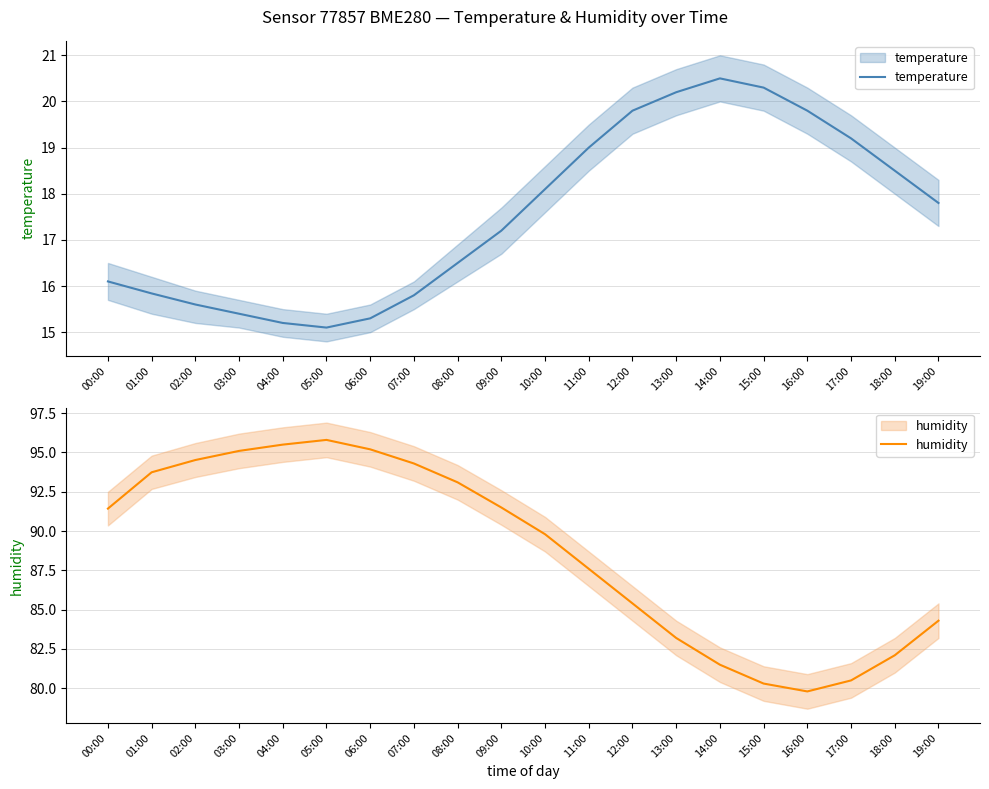

Reading left to right, list all the values displayed in this chart.

temperature: 00:00=16.1	01:00=15.8	02:00=15.6	03:00=15.4	04:00=15.2	05:00=15.1	06:00=15.3	07:00=15.8	08:00=16.5	09:00=17.2	10:00=18.1	11:00=19.0	12:00=19.8	13:00=20.2	14:00=20.5	15:00=20.3	16:00=19.8	17:00=19.2	18:00=18.5	19:00=17.8
humidity: 00:00=91.4	01:00=93.7	02:00=94.5	03:00=95.1	04:00=95.5	05:00=95.8	06:00=95.2	07:00=94.3	08:00=93.1	09:00=91.5	10:00=89.8	11:00=87.6	12:00=85.4	13:00=83.2	14:00=81.5	15:00=80.3	16:00=79.8	17:00=80.5	18:00=82.1	19:00=84.3